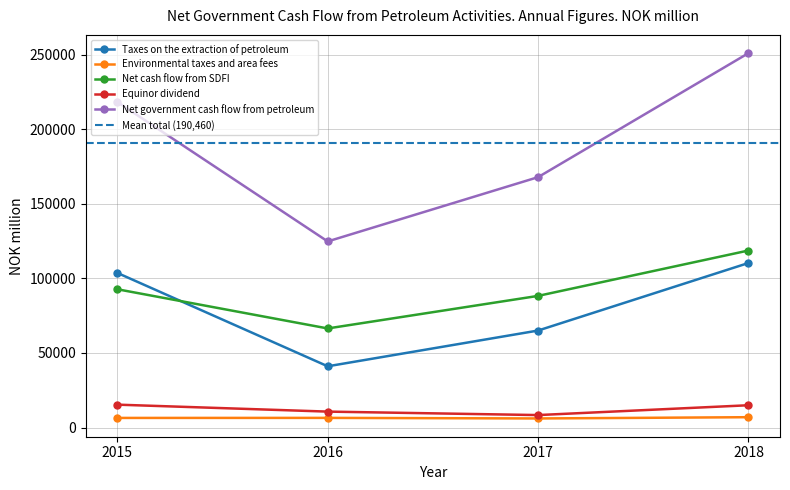

True or false: Equinor dividend and Net government cash flow from petroleum cross at least once.

False